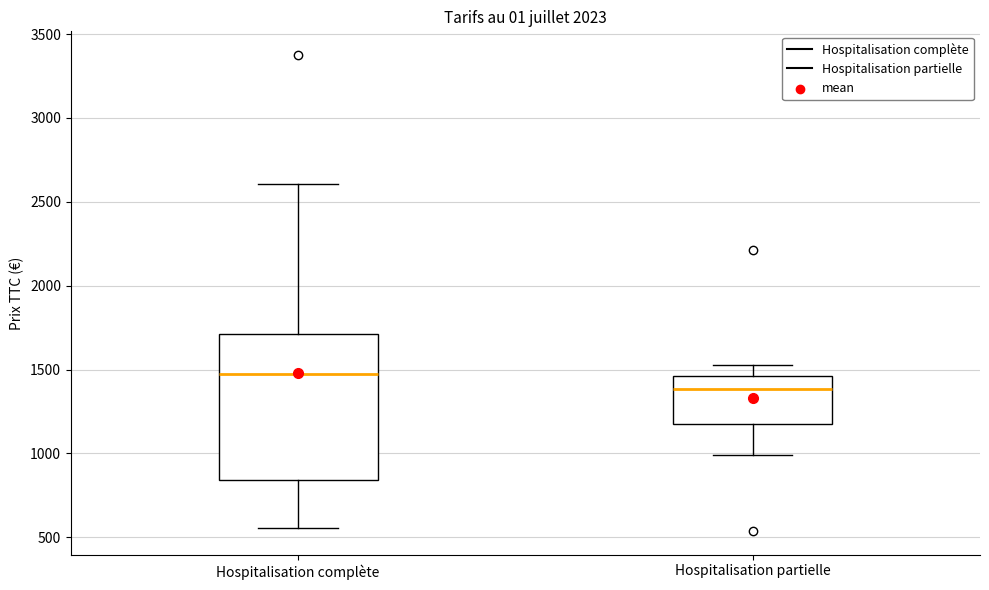

Reading left to right, read every box against the y-axis: the position of its median line, the range the box covers, and the ends of its whiskers. The values are not printed on the chart, so give them approximately, as read against the axis.

Hospitalisation complète: median 1450, box 850 to 1700, whiskers 550 to 2600
Hospitalisation partielle: median 1400, box 1200 to 1450, whiskers 1000 to 1550